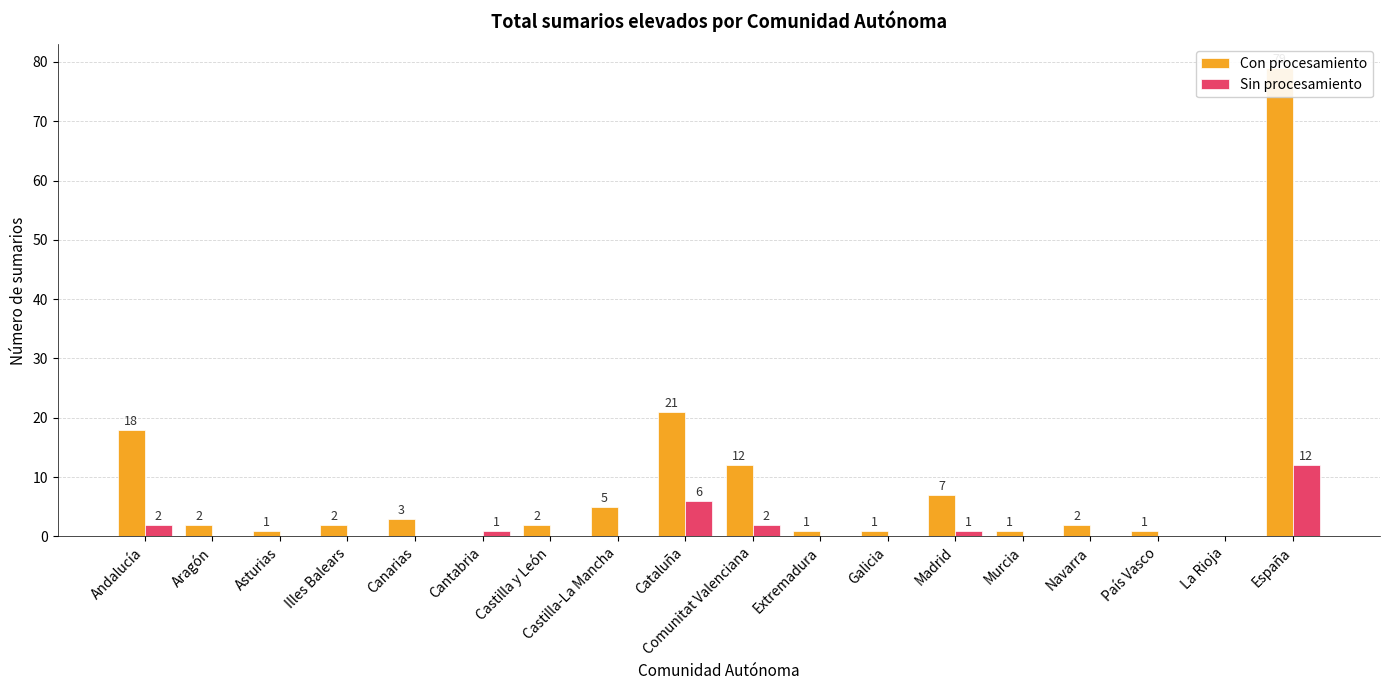

What is the spread (max minus min) of values at Comunitat Valenciana?

10